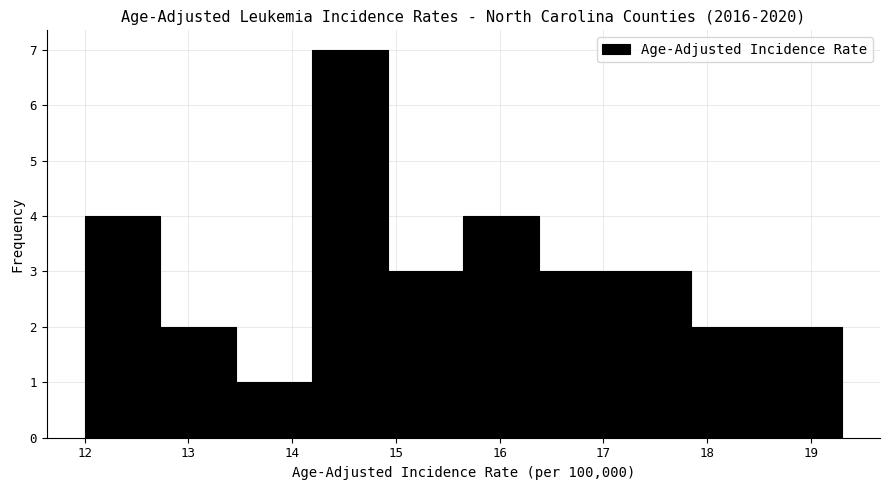

What is the height of the bar covering 18.57 to 19.30 on the x-axis? Neither the bar edges nor the heights are printed on the chart, so give them approximately, as read against the axes.

2